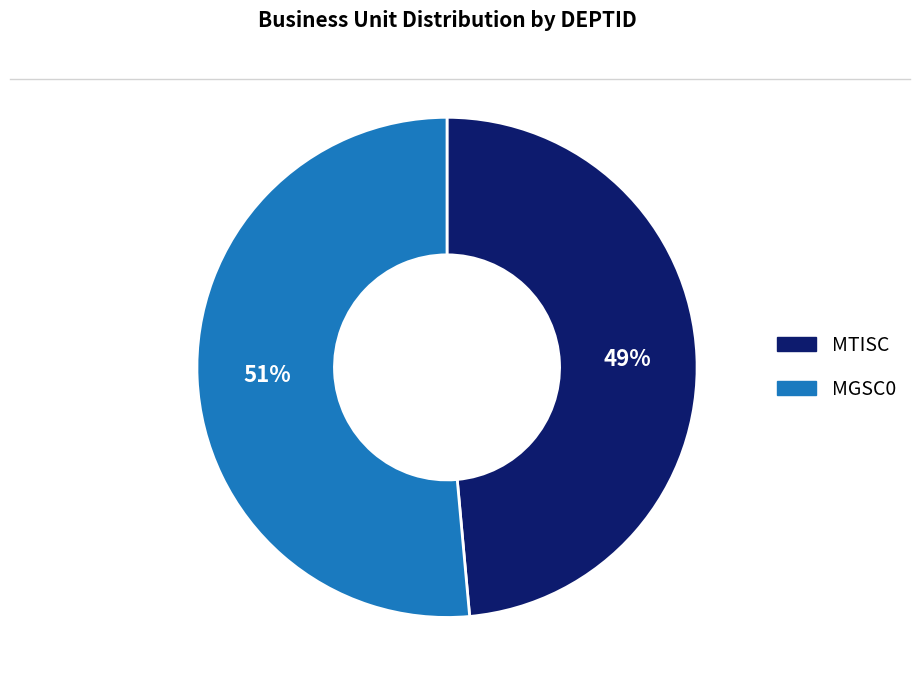

To the nearest percent, what percentage of the pie is MGSC0?

51%